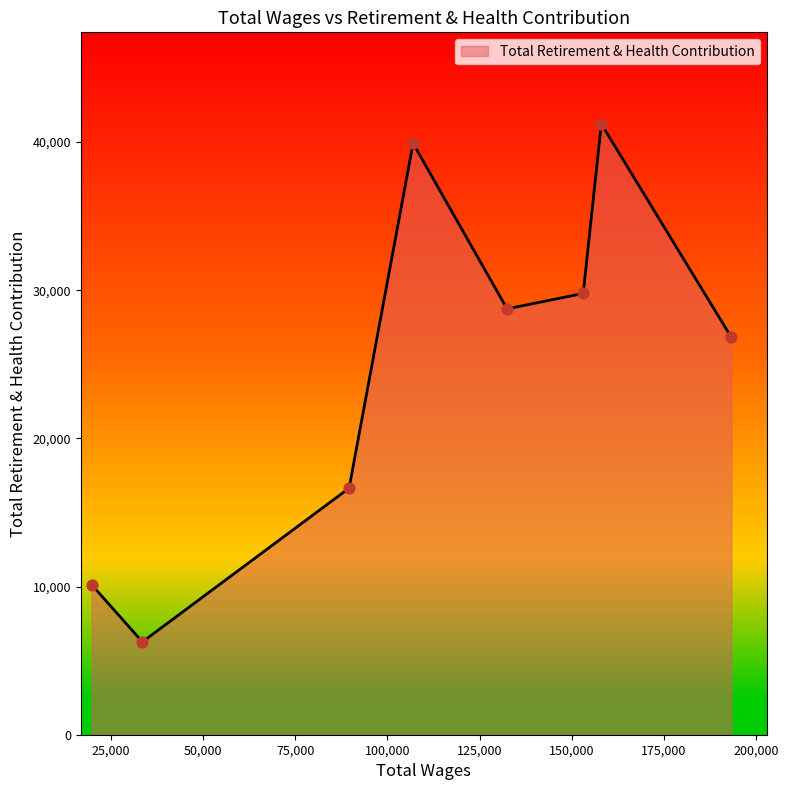

What is the greatest value displayed?

41225